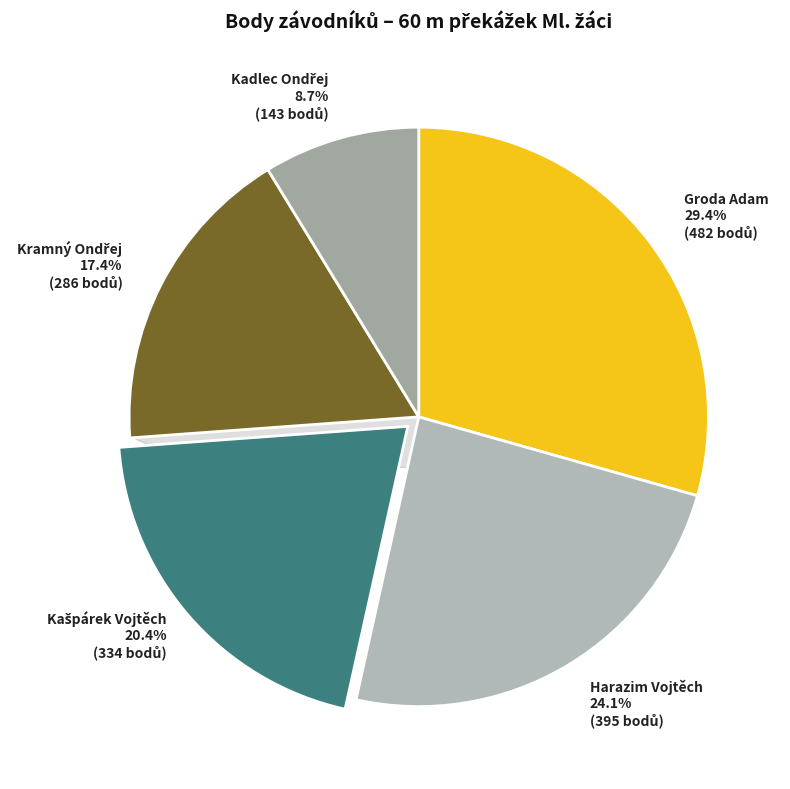

Does Harazim Vojtěch represent more than half of the total?

No